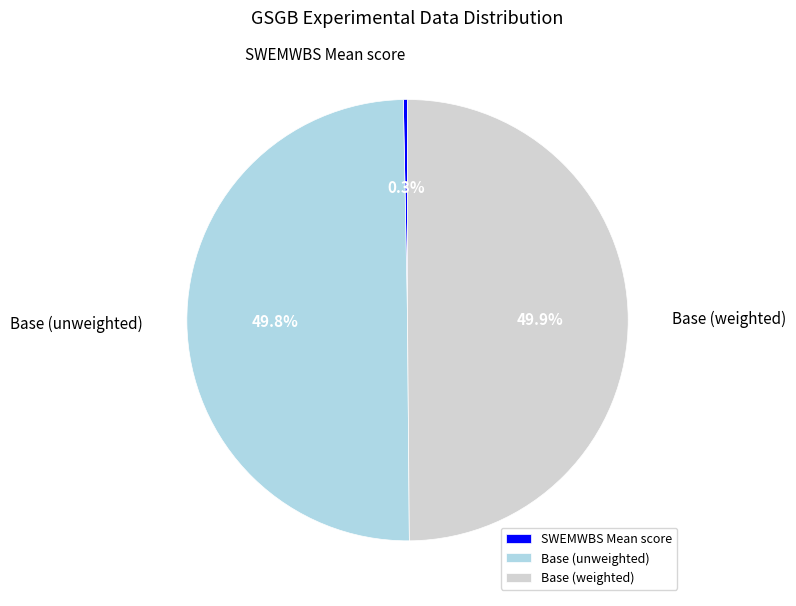

What is the smallest slice in the pie chart?

SWEMWBS Mean score